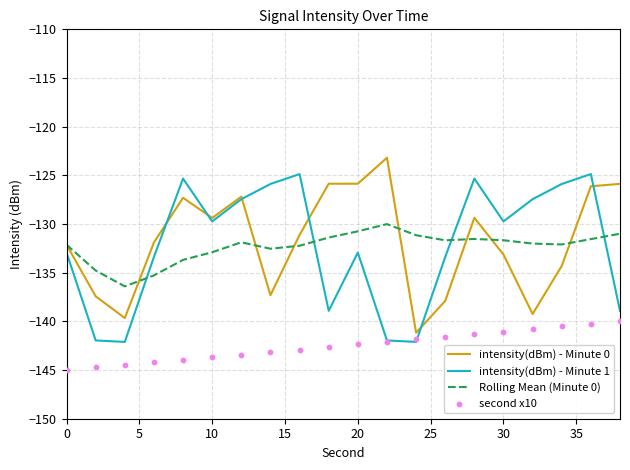

Is it true that Rolling Mean (Minute 0) equals -202.8 at 0?

False